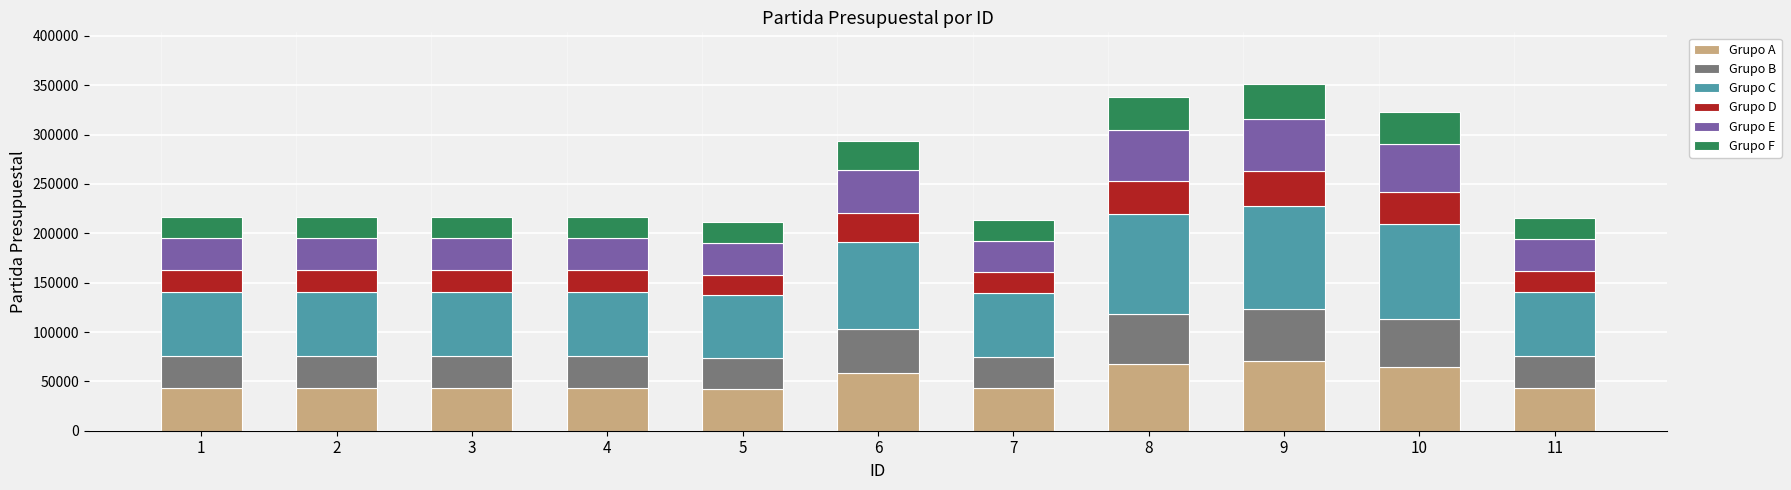

What are all the series names shown in the legend?

Grupo A, Grupo B, Grupo C, Grupo D, Grupo E, Grupo F